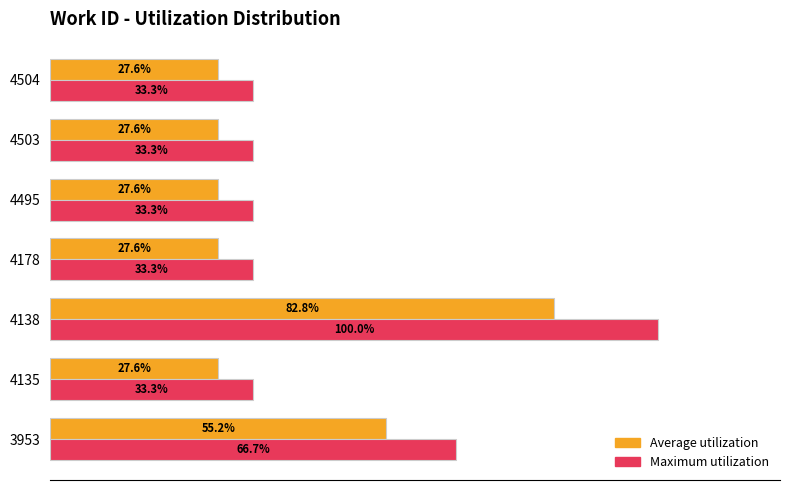

Is the value of Maximum utilization at 4135 greater than the value of Average utilization at 4178?

Yes